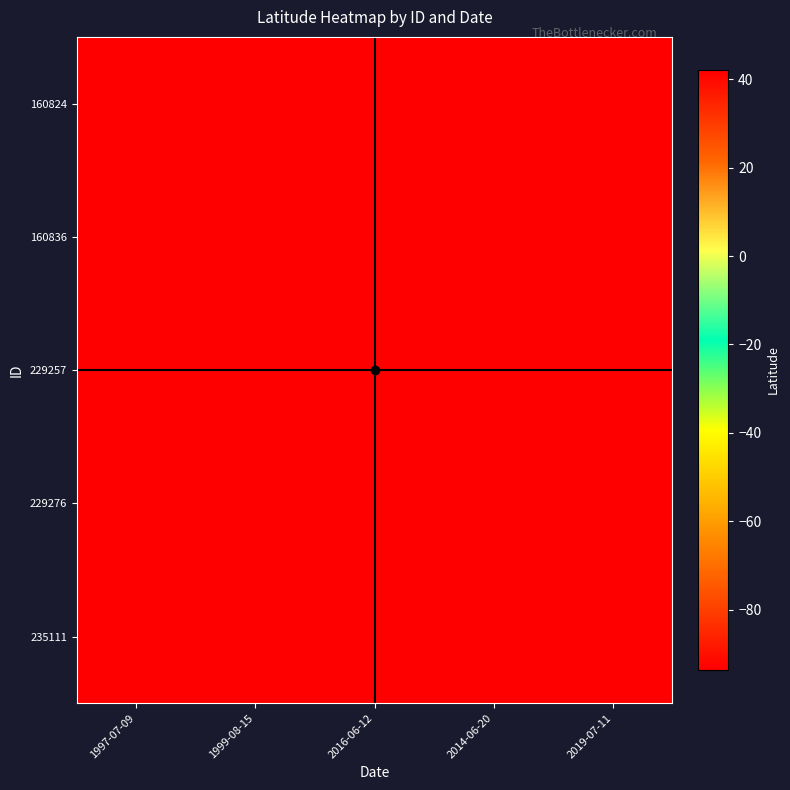

Which label corresponds to the smallest value in the chart?

1999-08-15